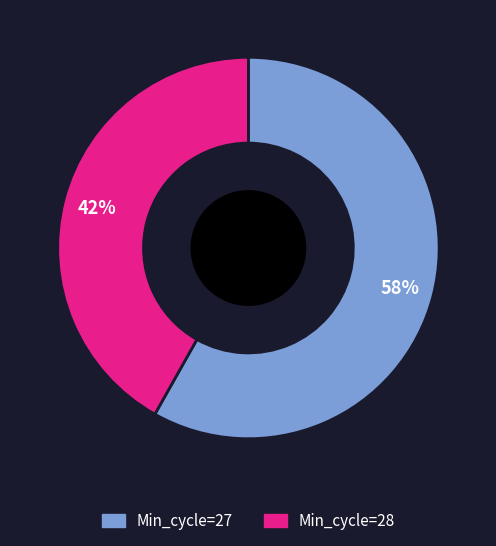

How many slices are in this pie chart?

2